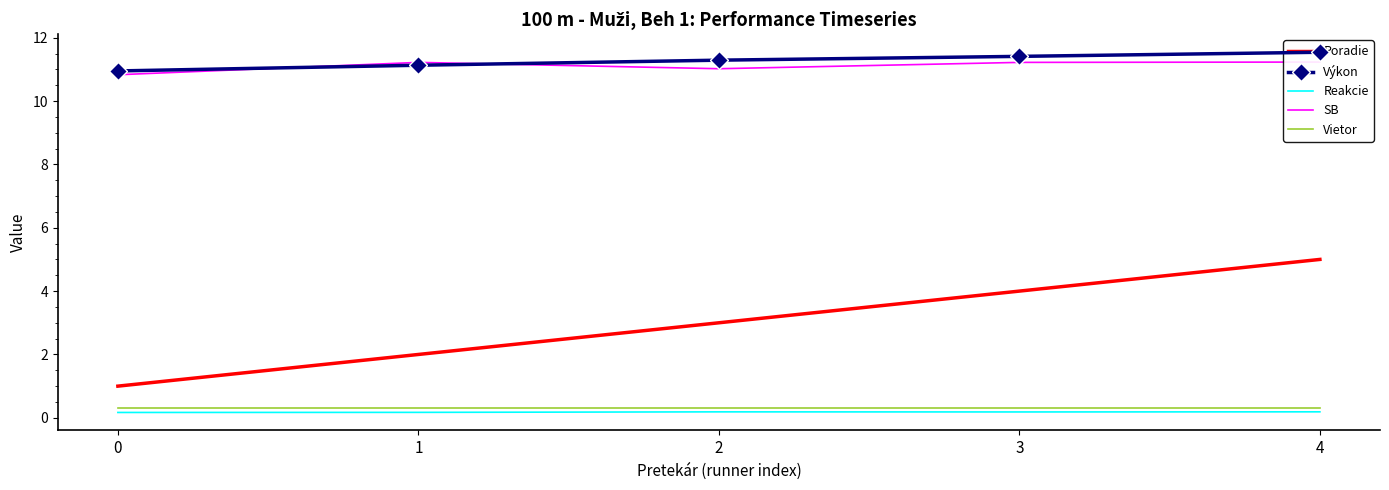

True or false: Reakcie and Vietor cross at least once.

False